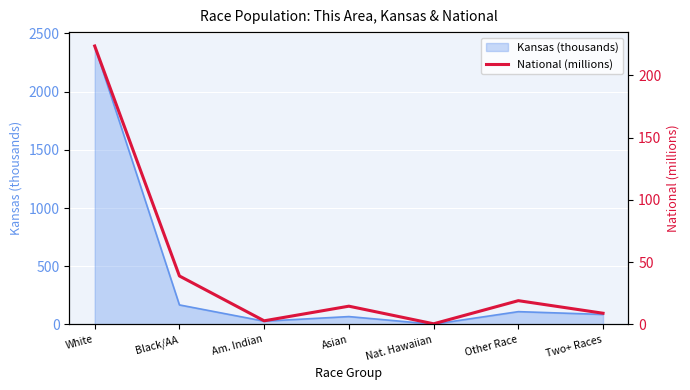

What is the approximate value of Kansas (thousands) at Two+ Races?

85.9